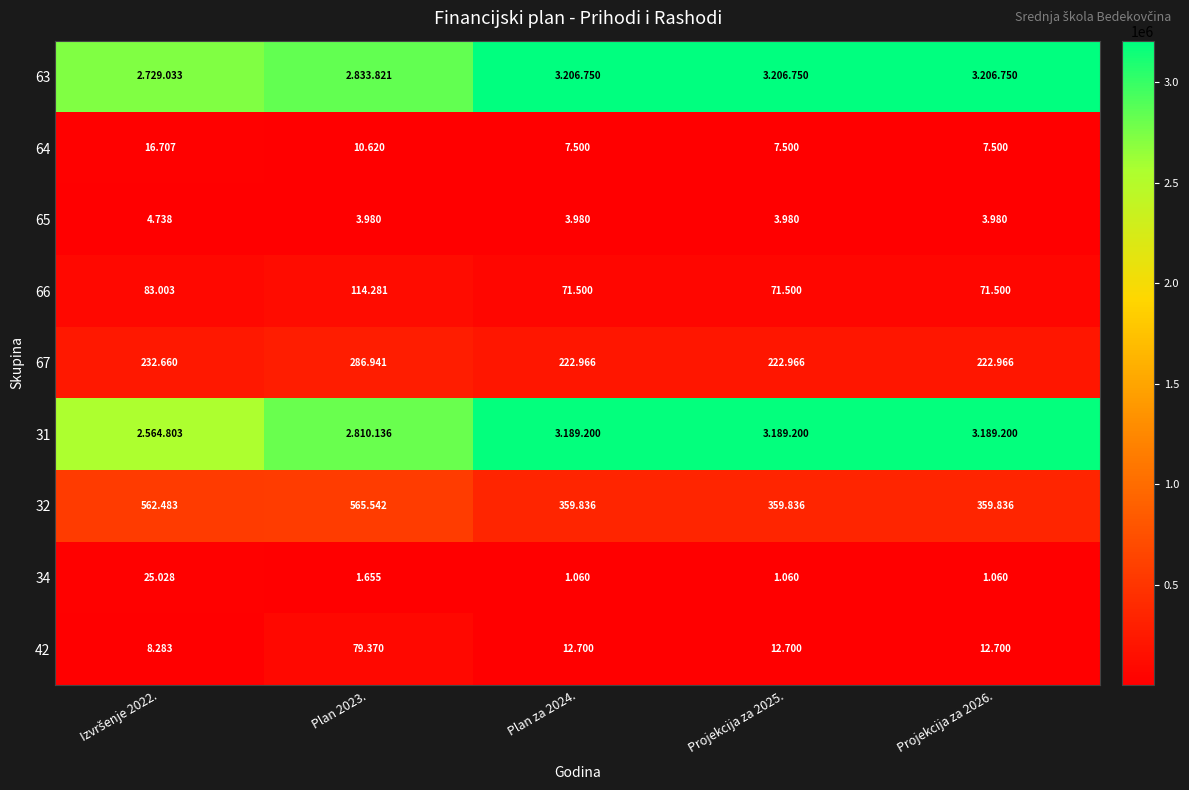

Which series has the widest spread of values?

31